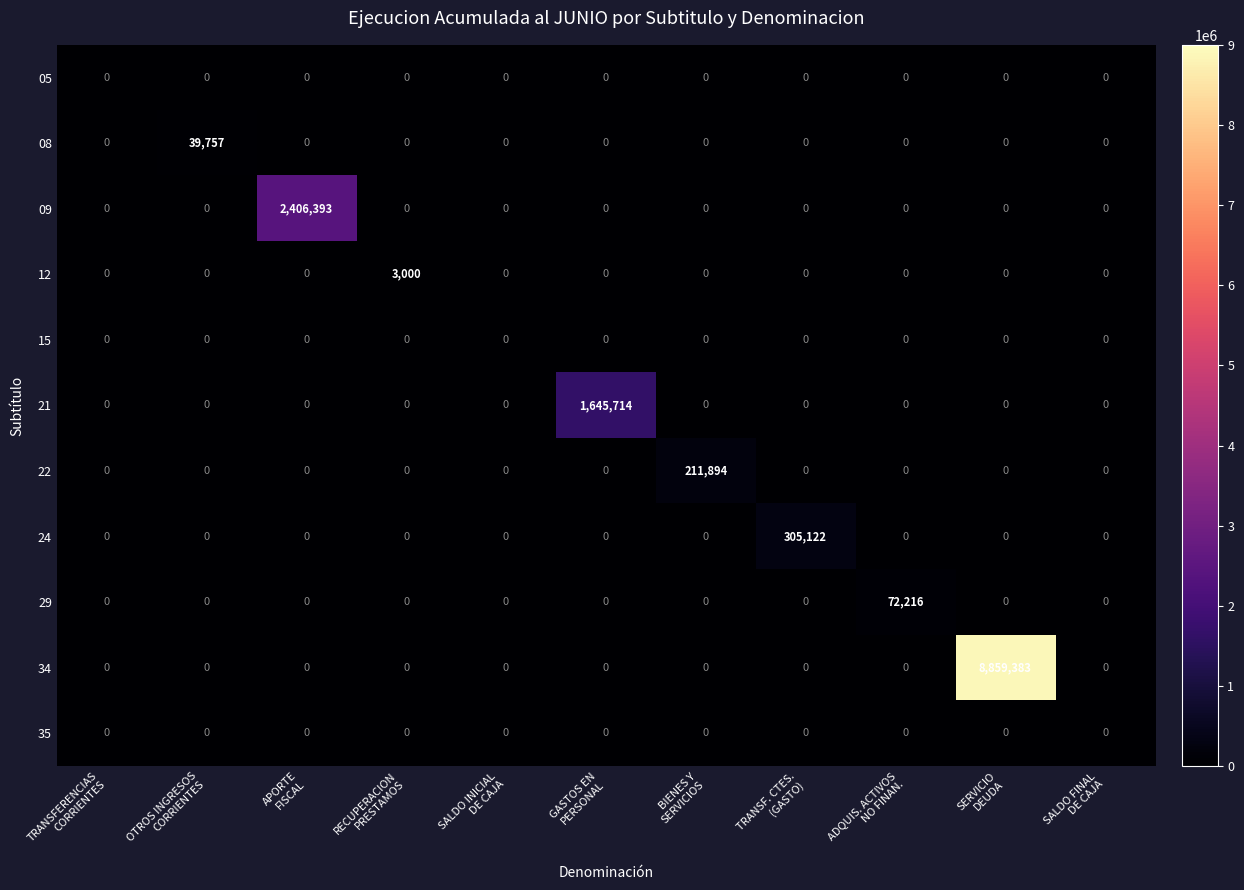

Which series has the largest range (max minus min)?

34